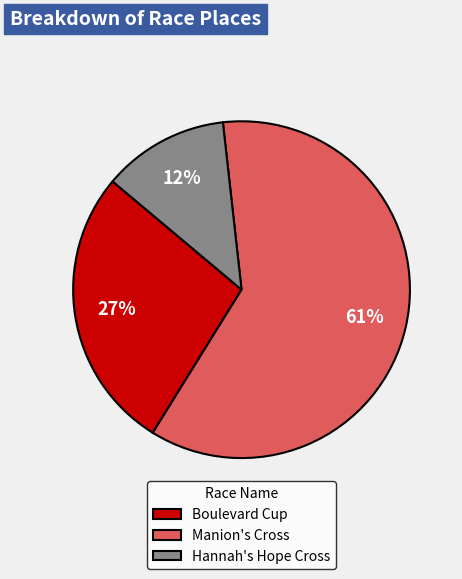

To the nearest percent, what is the combined percentage of Manion's Cross and Boulevard Cup?

88%